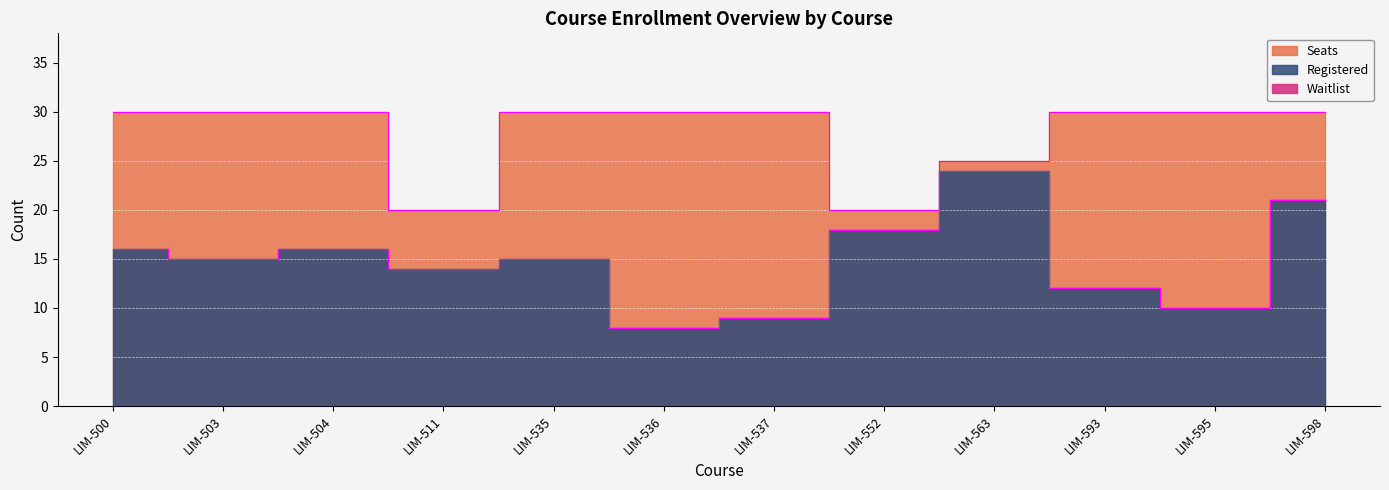

True or false: Seats and Registered intersect in this chart.

False